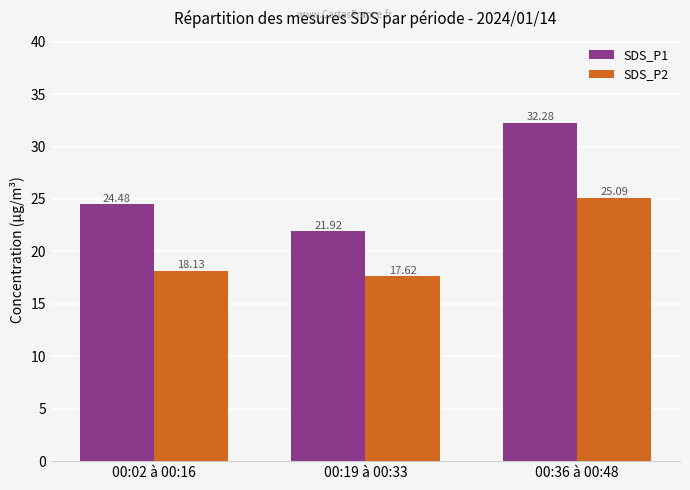

Which series changed the most between 00:19 à 00:33 and 00:36 à 00:48?

SDS_P1